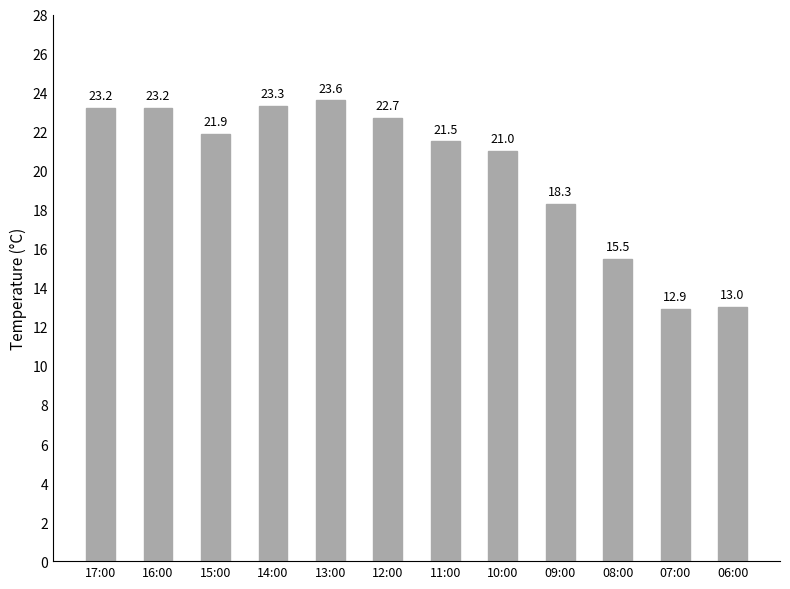

What position from the left is 16:00?

2